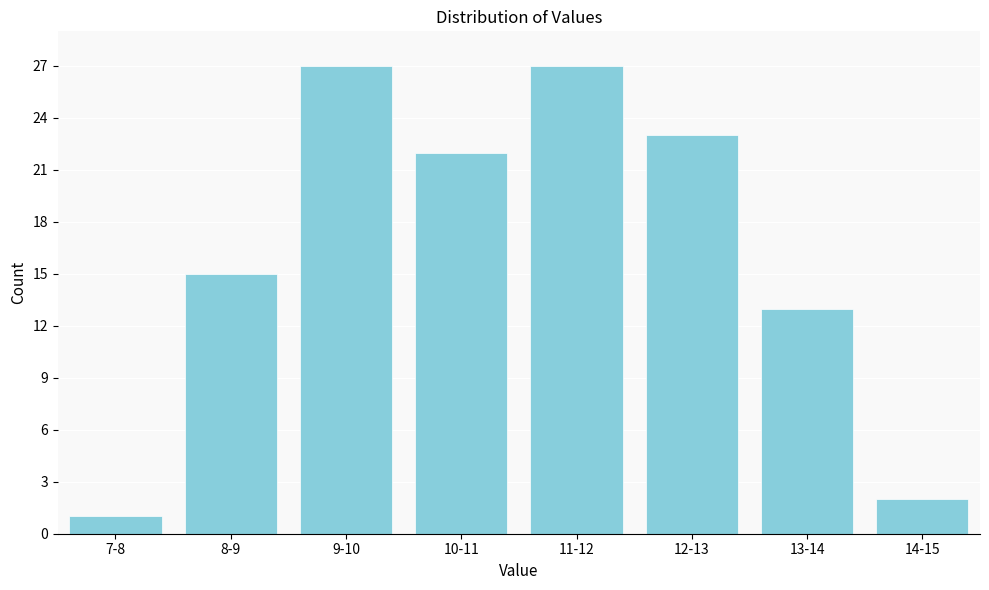

Reading left to right, extract all data points from this chart.

1	15	27	22	27	23	13	2